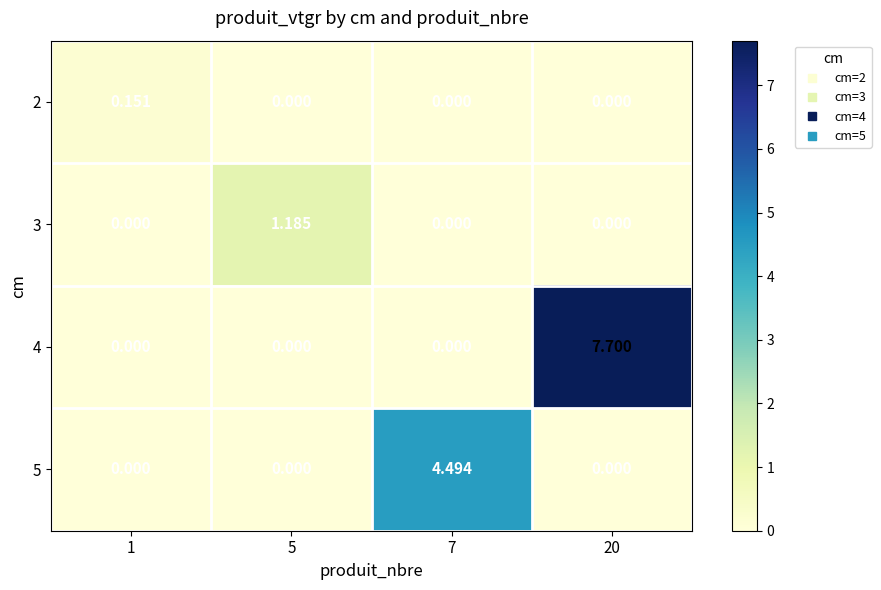

How many values in 3 are above zero?

1